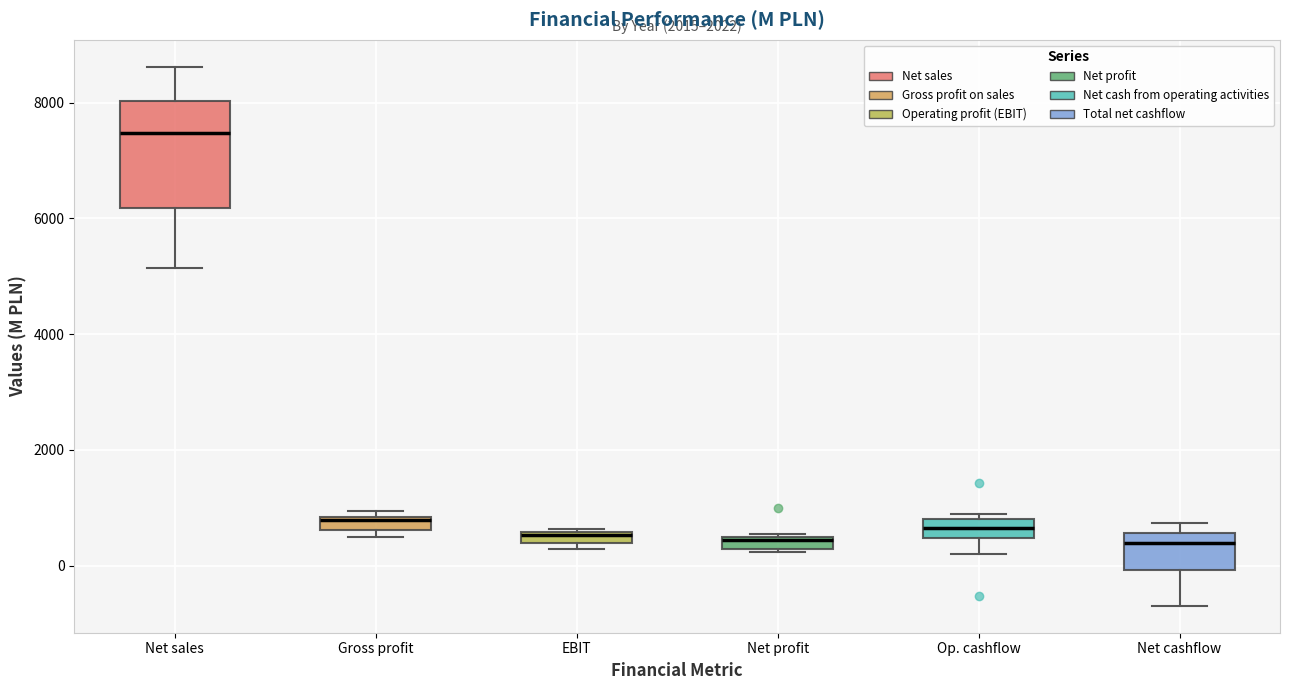

Which box's median line is the highest?

Net sales